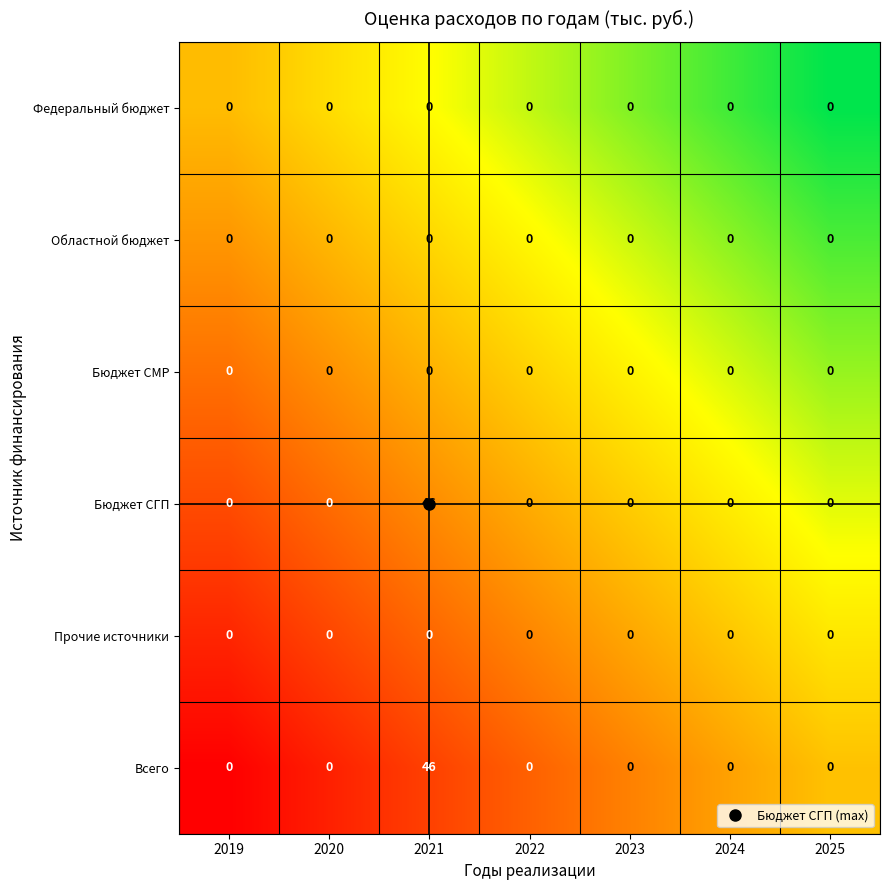

Read the Всего value at 2021.

46